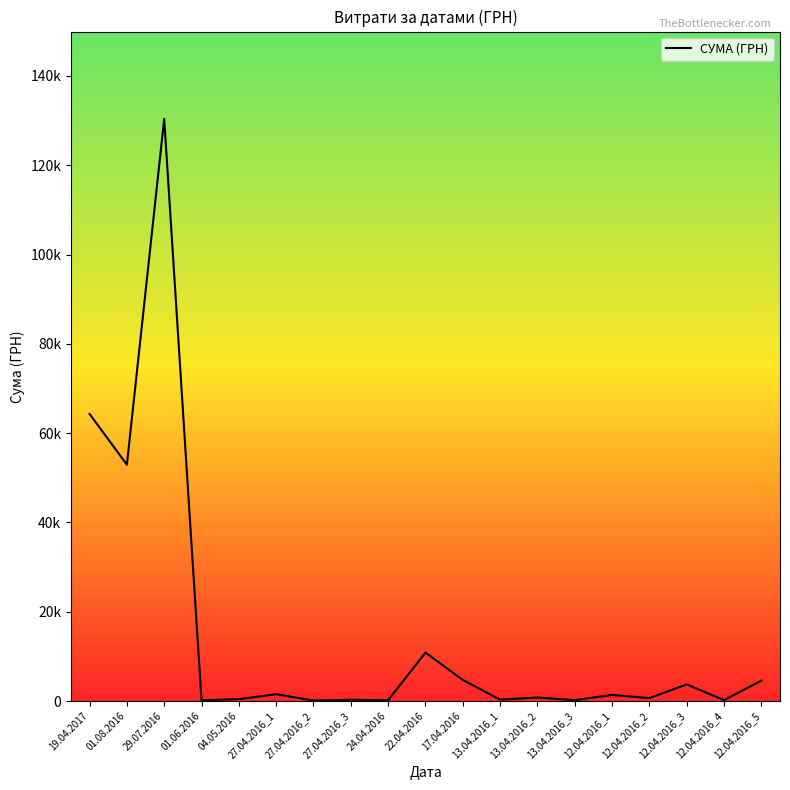

True or false: the data has more than 1 interior local peaks.

True